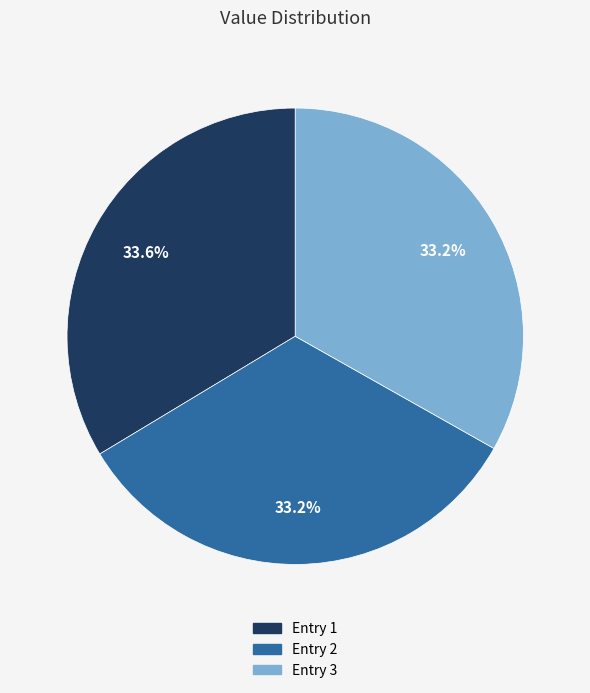

Does Entry 3 account for over 50% of the chart?

No